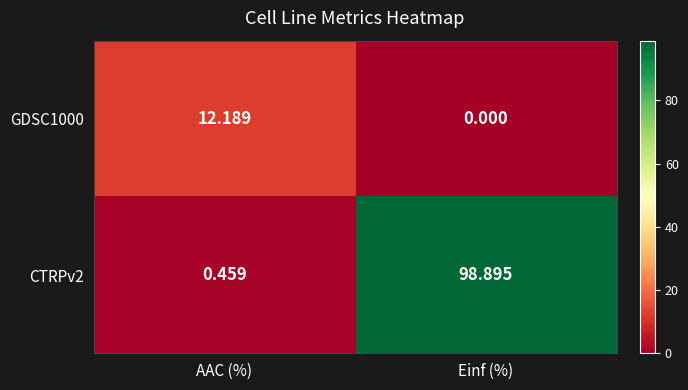

At which label is GDSC1000 closest to 6?

Einf (%)